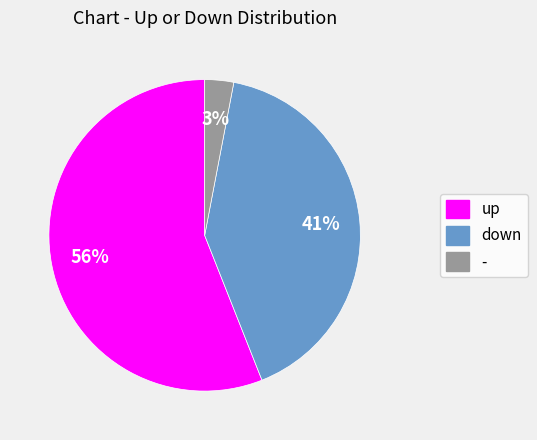

Do up and - together represent more than half of the pie?

Yes